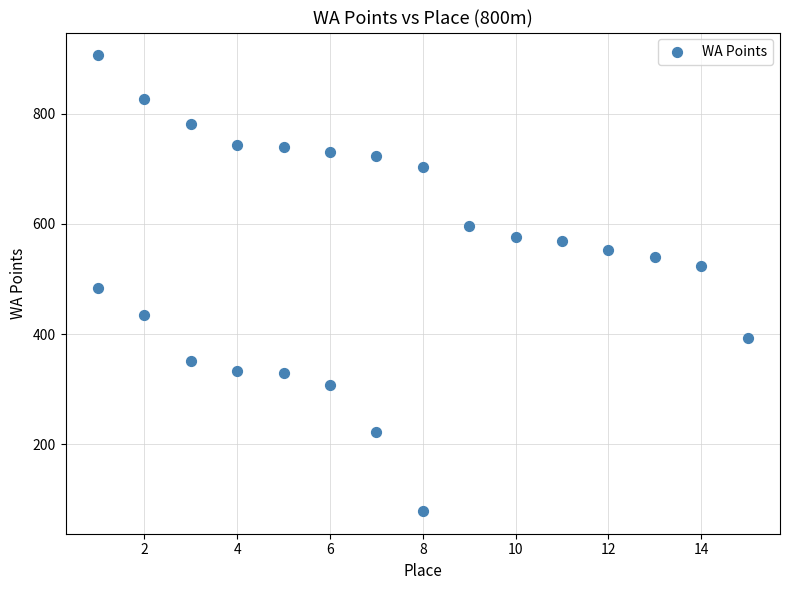

What is the range of X values (max minus min)?

14